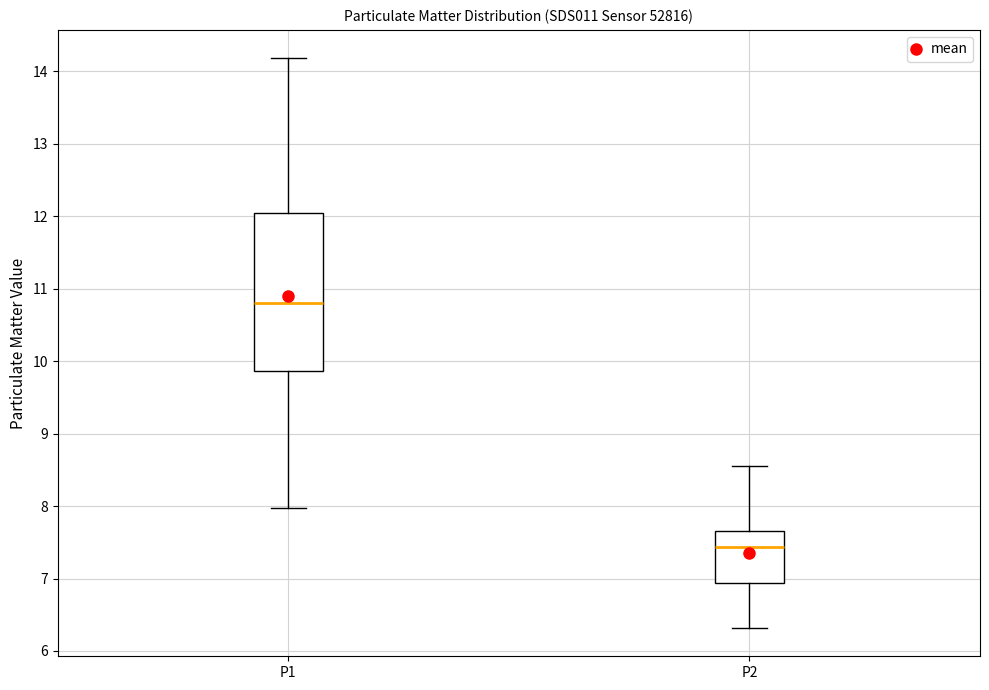

Which box has the lowest median line?

P2